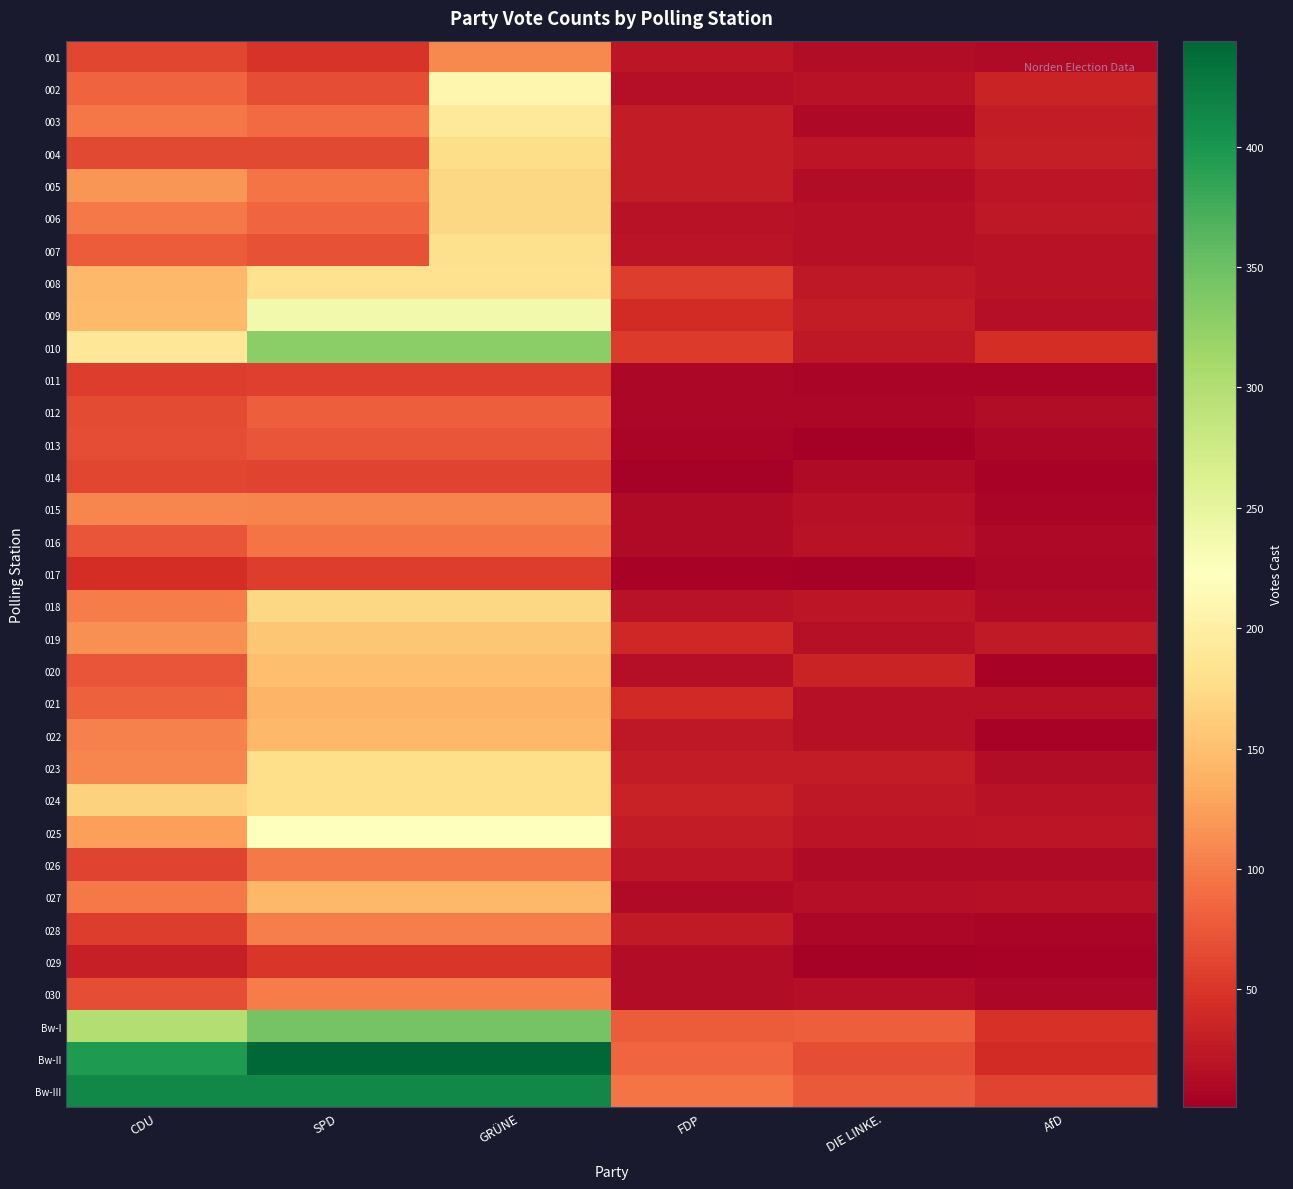

Rank the series by their maximum value, from lowest to highest.

029, 017, 011, 014, 013, 012, 016, 026, 030, 028, 015, 001, 021, 027, 022, 020, 019, 005, 006, 018, 004, 023, 024, 007, 008, 003, 002, 025, 009, 010, Bw-I, Bw-III, Bw-II